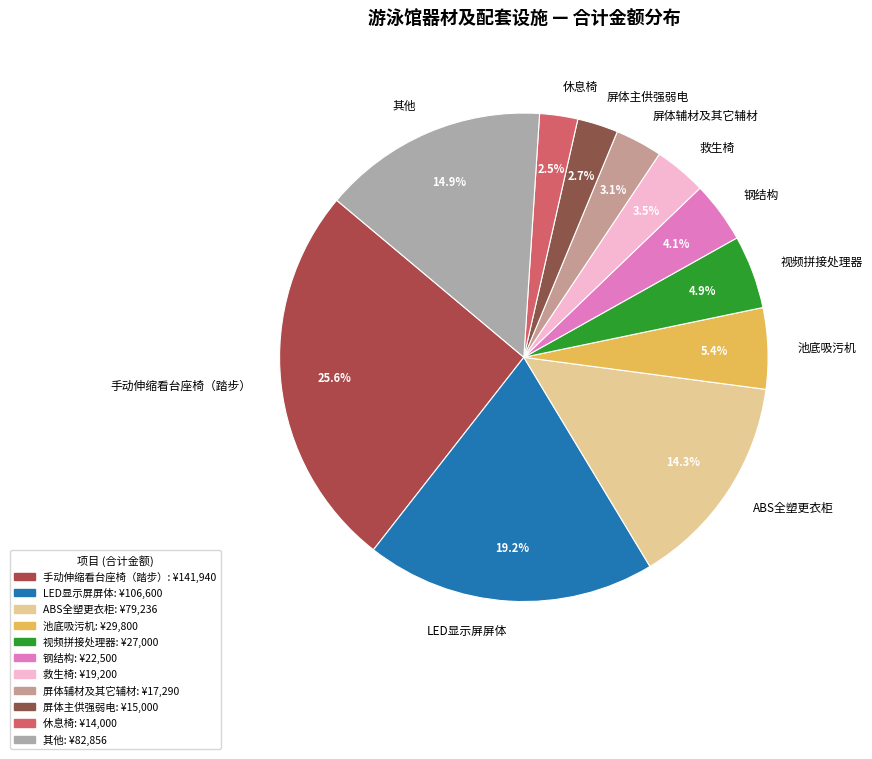

Approximately how many times larger is the value at 手动伸缩看台座椅（踏步） compared to ABS全塑更衣柜?

1.8